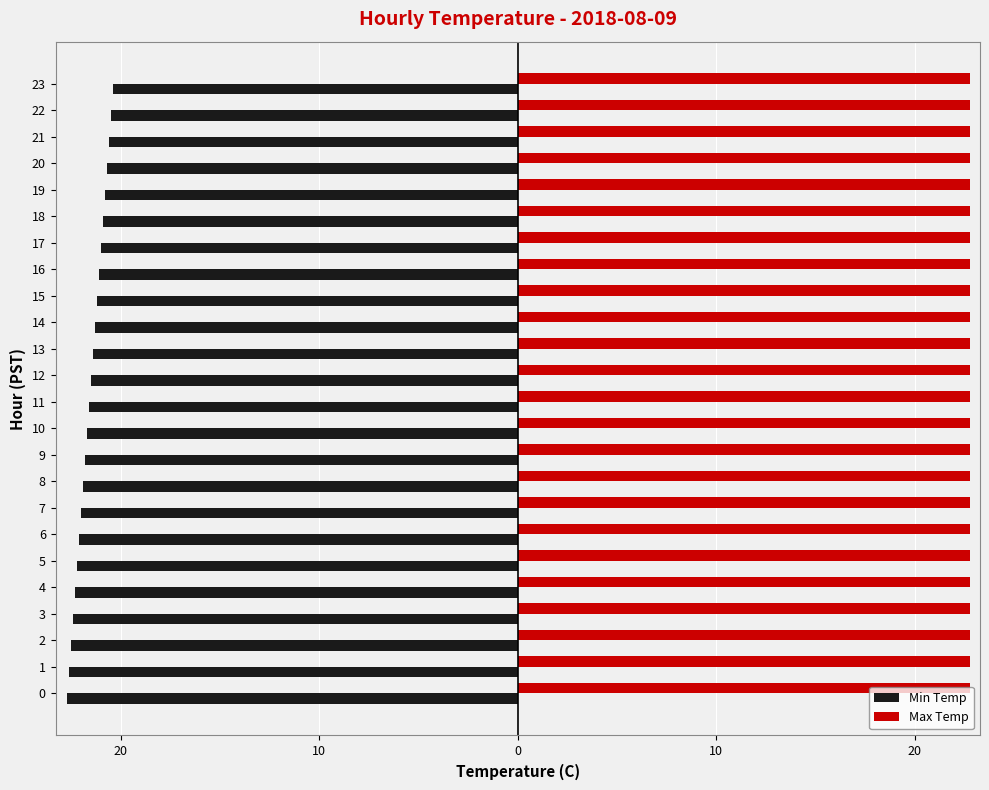

What are all the series names shown in the legend?

Min Temp, Max Temp